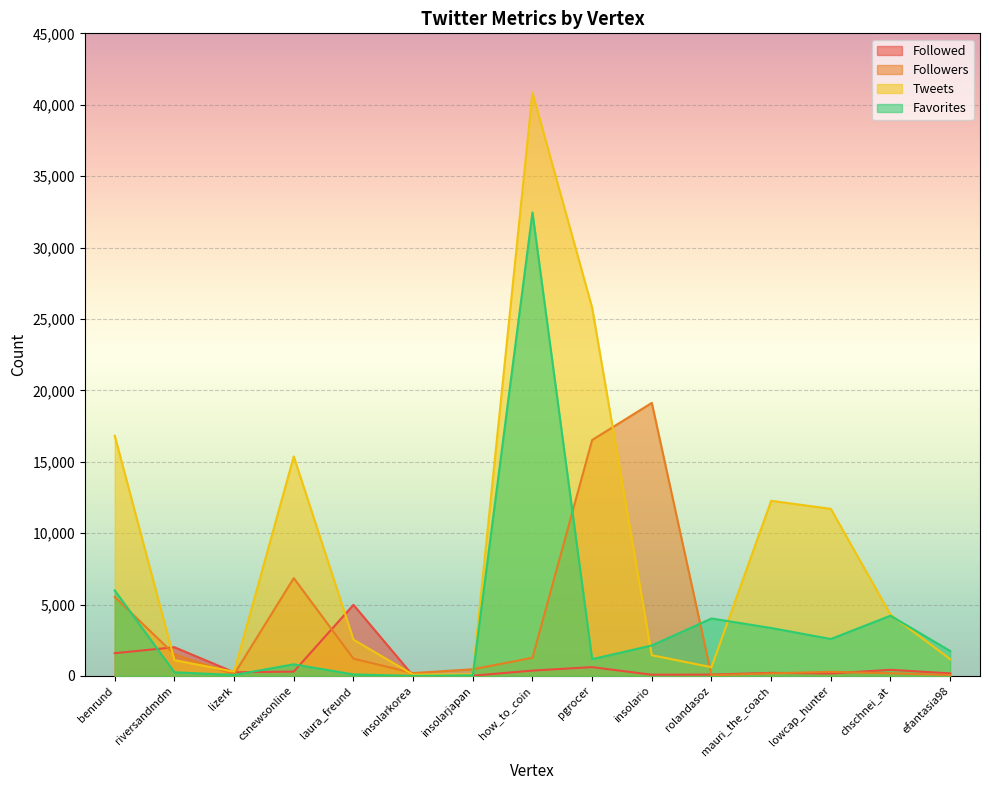

Reading left to right, list all the values displayed in this chart.

Followed: benrund=1595	riversandmdm=2011	lizerk=257	csnewsonline=305	laura_freund=4981	insolarkorea=11	insolarjapan=20	how_to_coin=376	pgrocer=618	insolario=85	rolandasoz=96	mauri_the_coach=217	lowcap_hunter=169	chschnei_at=431	efantasia98=180
Followers: benrund=5530	riversandmdm=1511	lizerk=115	csnewsonline=6849	laura_freund=1211	insolarkorea=201	insolarjapan=467	how_to_coin=1272	pgrocer=16522	insolario=19122	rolandasoz=54	mauri_the_coach=181	lowcap_hunter=288	chschnei_at=189	efantasia98=69
Tweets: benrund=16819	riversandmdm=1108	lizerk=298	csnewsonline=15372	laura_freund=2545	insolarkorea=92	insolarjapan=110	how_to_coin=40838	pgrocer=25783	insolario=1451	rolandasoz=612	mauri_the_coach=12264	lowcap_hunter=11700	chschnei_at=4294	efantasia98=1176
Favorites: benrund=5988	riversandmdm=257	lizerk=68	csnewsonline=815	laura_freund=106	insolarkorea=6	insolarjapan=46	how_to_coin=32459	pgrocer=1175	insolario=2135	rolandasoz=4023	mauri_the_coach=3357	lowcap_hunter=2587	chschnei_at=4219	efantasia98=1746